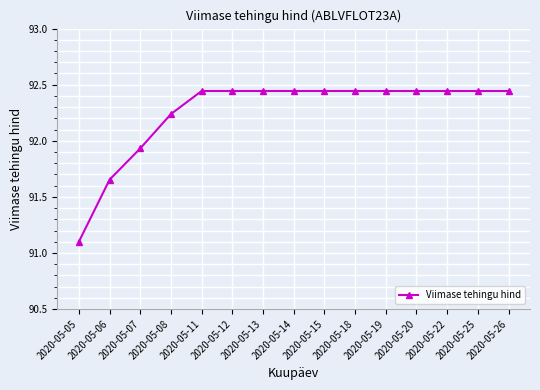

What is the sum of all values?

1383.8